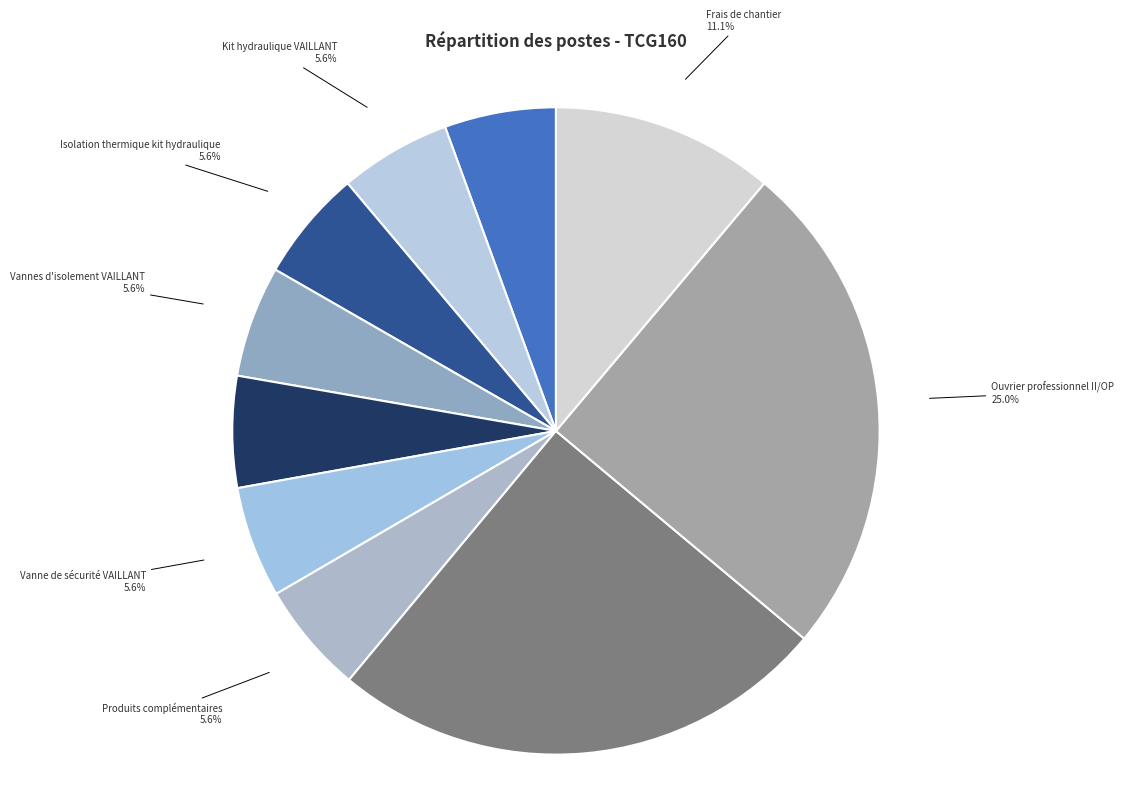

Is there a majority slice in this chart?

No